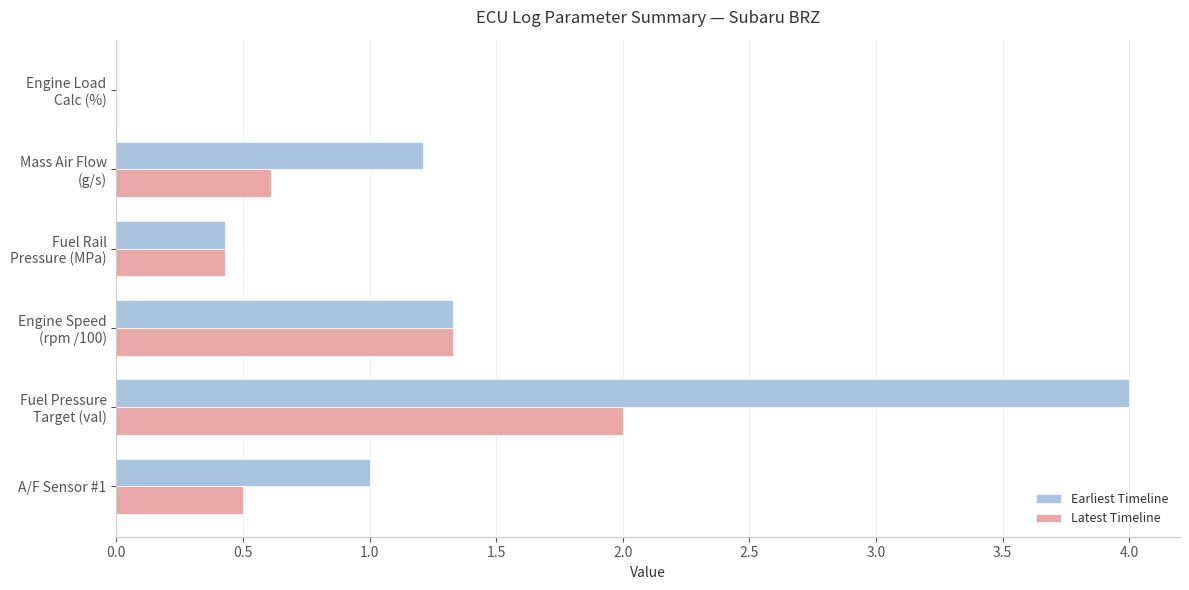

What is the maximum value for Latest Timeline?

2.0